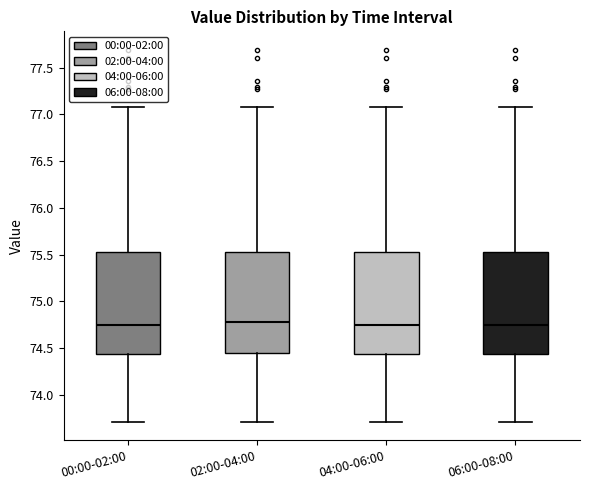

Reading left to right, read every box against the y-axis: the position of its median line, the range the box covers, and the ends of its whiskers. The values are not printed on the chart, so give them approximately, as read against the axis.

00:00-02:00: median 74.75, box 74.45 to 75.50, whiskers 73.70 to 77.10
02:00-04:00: median 74.80, box 74.45 to 75.50, whiskers 73.70 to 77.10
04:00-06:00: median 74.75, box 74.45 to 75.50, whiskers 73.70 to 77.10
06:00-08:00: median 74.75, box 74.45 to 75.50, whiskers 73.70 to 77.10